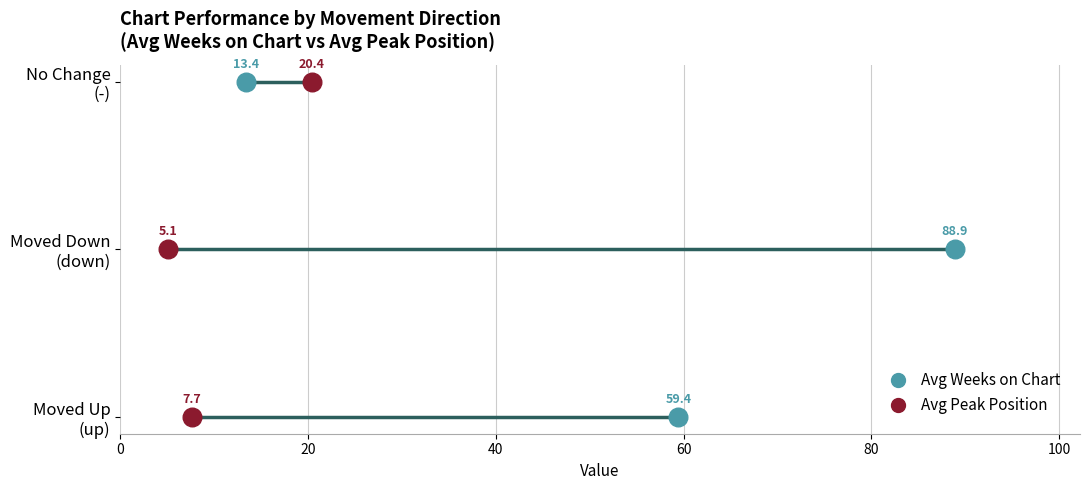

Which series has the largest total across all categories?

Avg Weeks on Chart